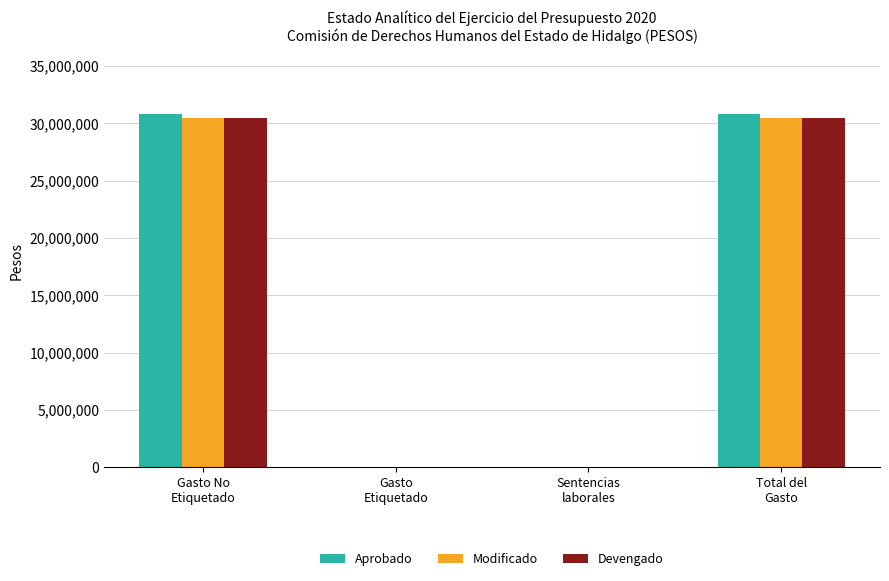

What are all the series names shown in the legend?

Aprobado, Modificado, Devengado